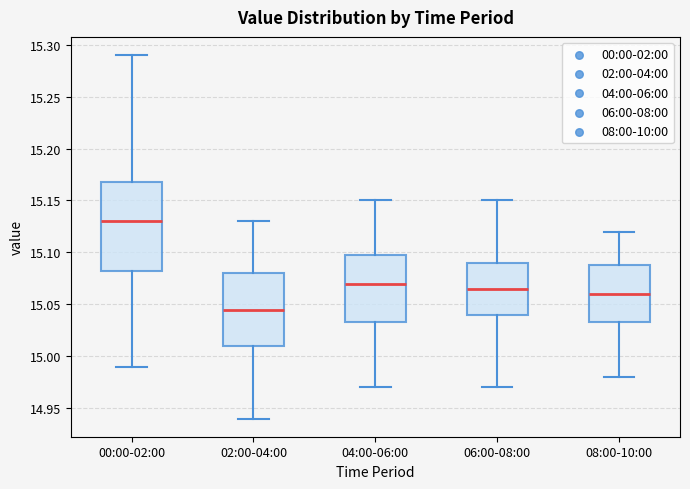

Reading left to right, transcribe this box plot: for each box, give where its median line is, the range the box spans, and where its two whiskers end, as read against the y-axis. The values are not printed on the chart, so give them approximately, as read against the axis.

00:00-02:00: median 15.130, box 15.085 to 15.170, whiskers 14.990 to 15.290
02:00-04:00: median 15.045, box 15.010 to 15.080, whiskers 14.940 to 15.130
04:00-06:00: median 15.070, box 15.035 to 15.100, whiskers 14.970 to 15.150
06:00-08:00: median 15.065, box 15.040 to 15.090, whiskers 14.970 to 15.150
08:00-10:00: median 15.060, box 15.035 to 15.090, whiskers 14.980 to 15.120